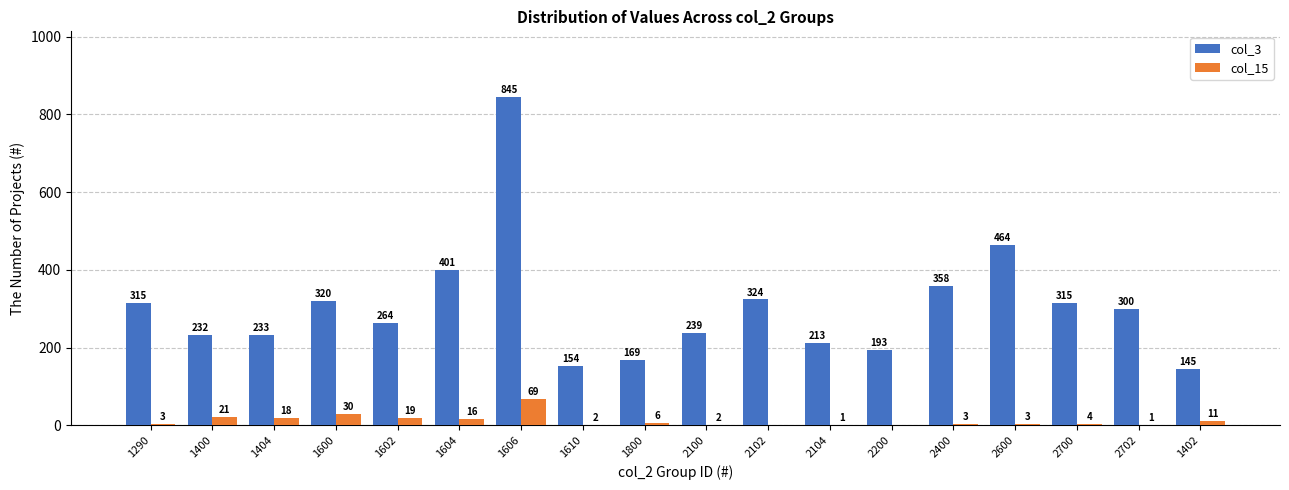

Which series has the largest total across all categories?

col_3